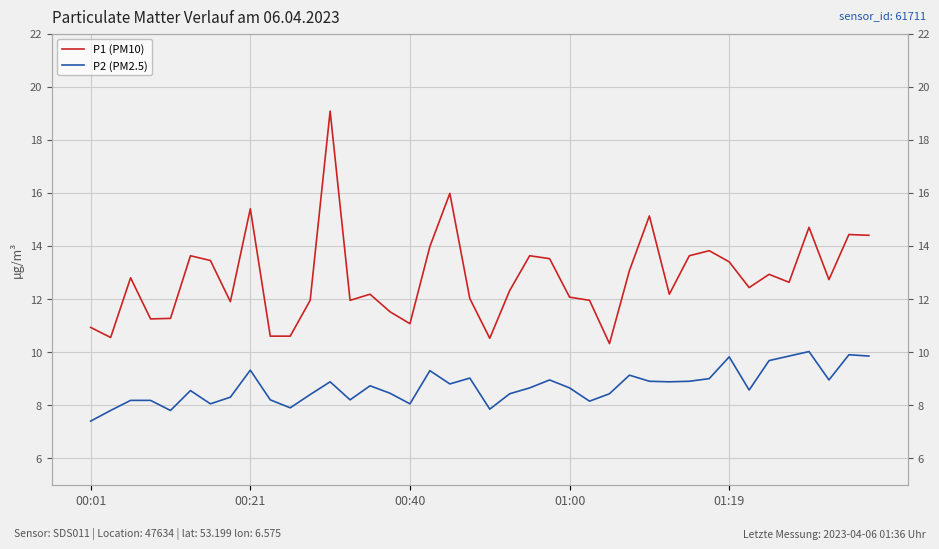

What is the maximum value for P1 (PM10)?

19.1